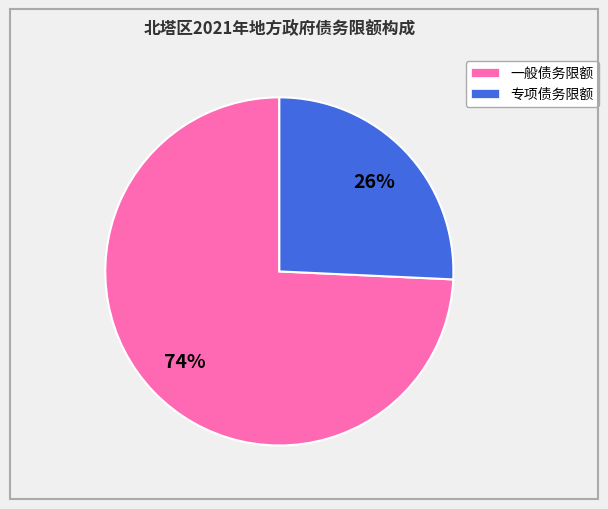

To the nearest percent, what percentage of the pie is 一般债务限额?

74%